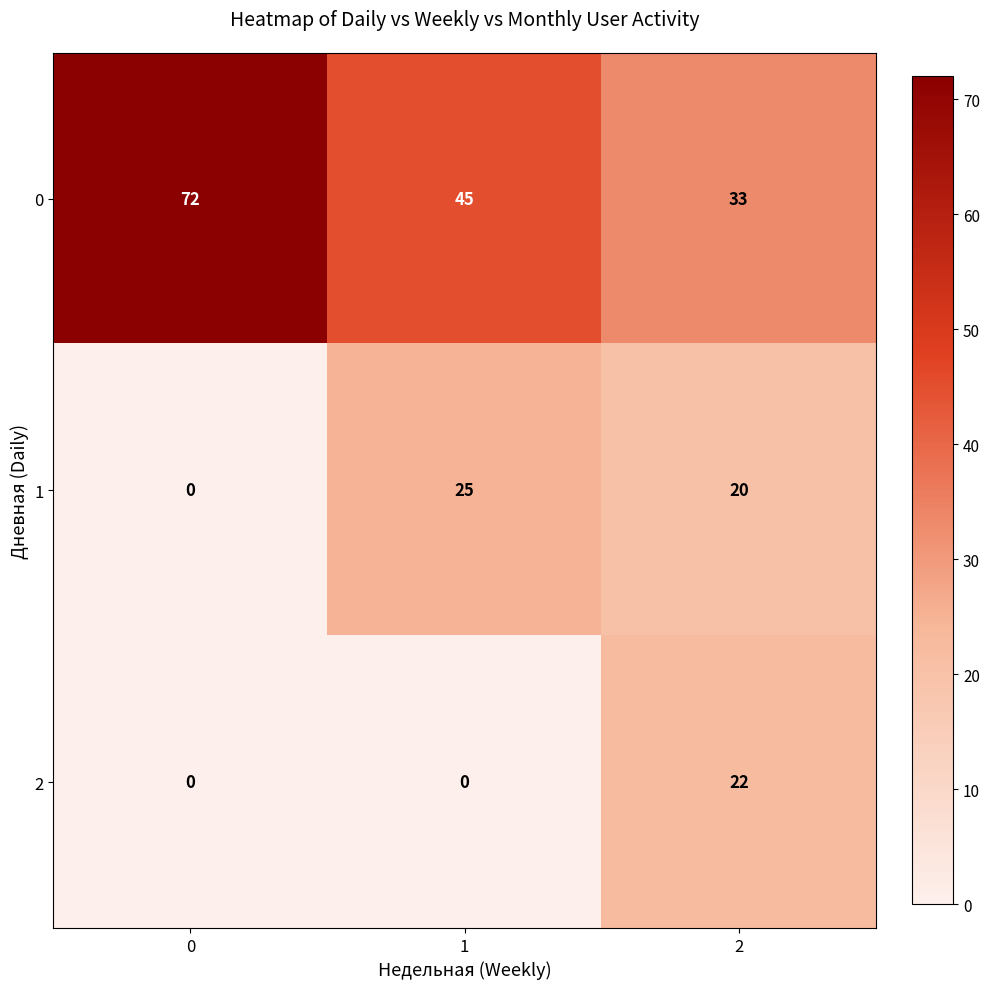

Rank the series by their average value, from lowest to highest.

2, 1, 0